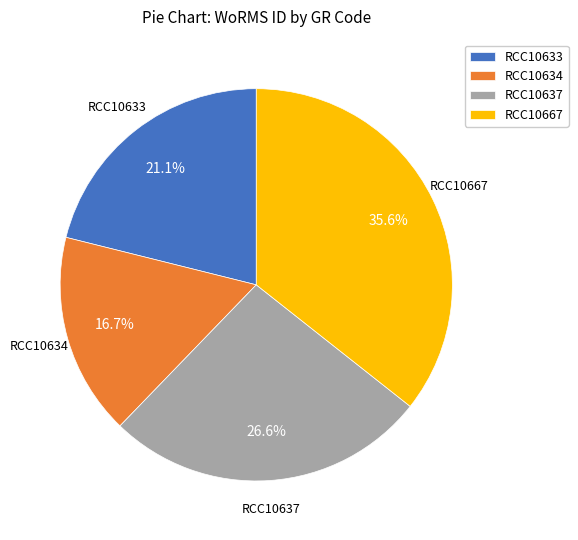

True or false: RCC10634 accounts for 29% of the total.

False